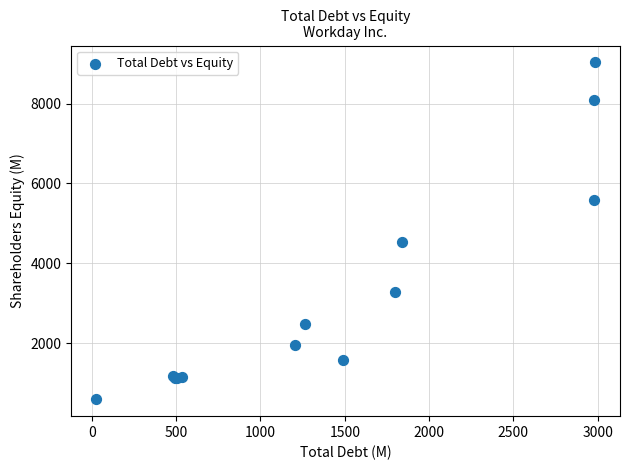

What Y value in the scatter plot is closest to 4813?

4535